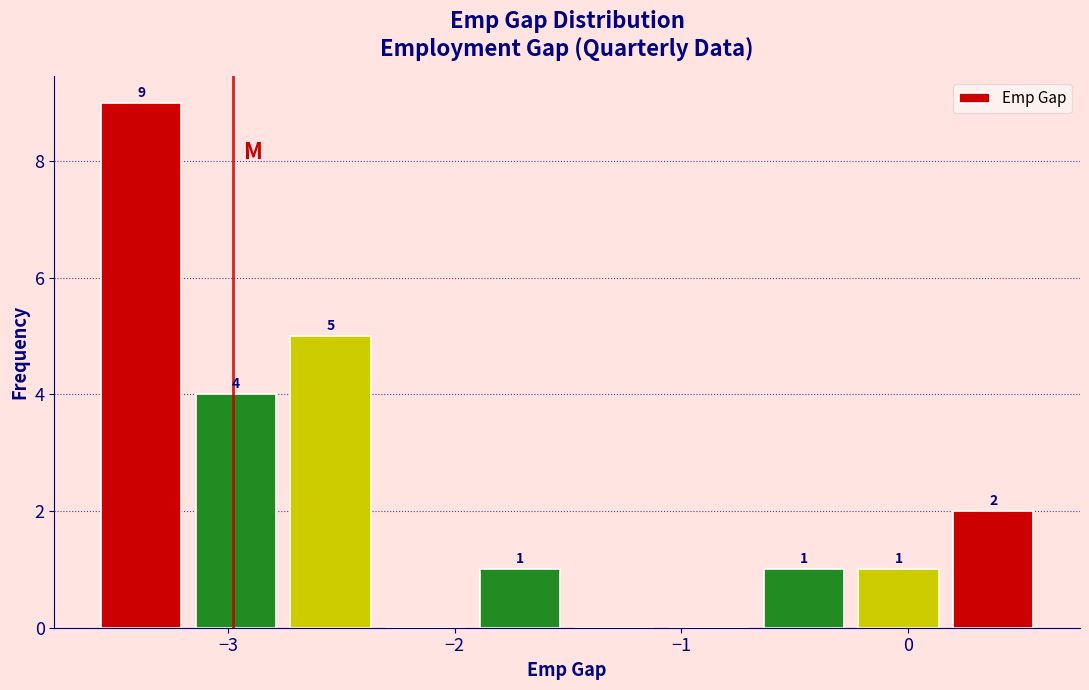

Over which range of the x-axis is the bar tallest?

-3.6 to -3.2